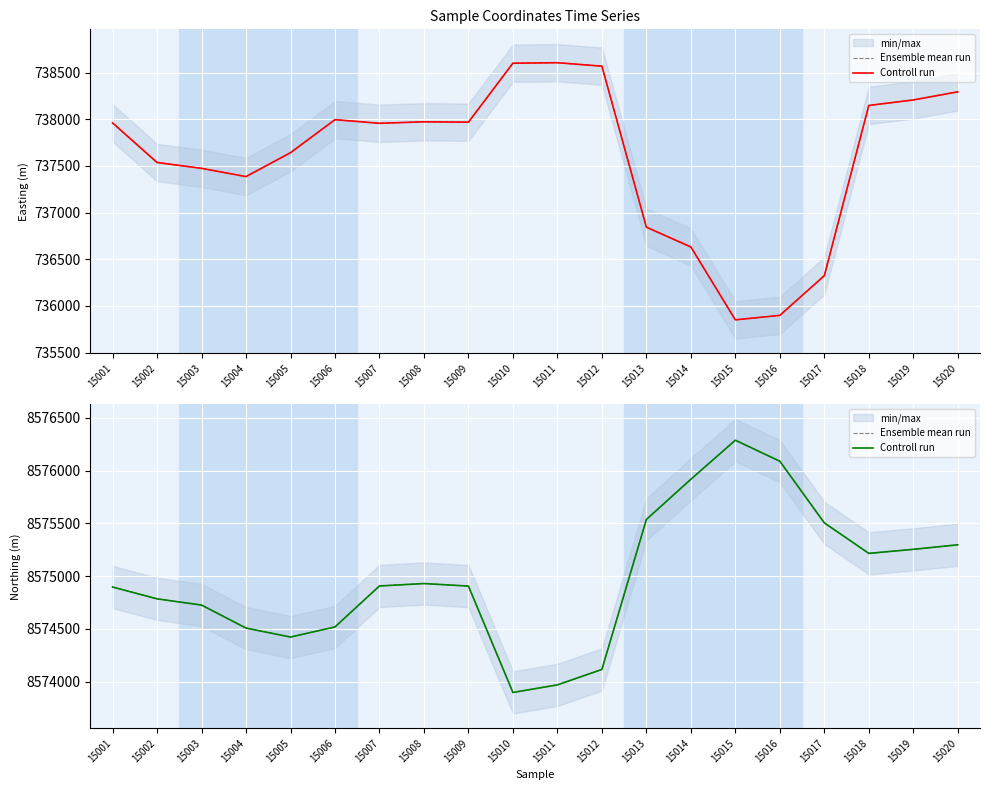

What is the average value of the Controll run series?

8574984